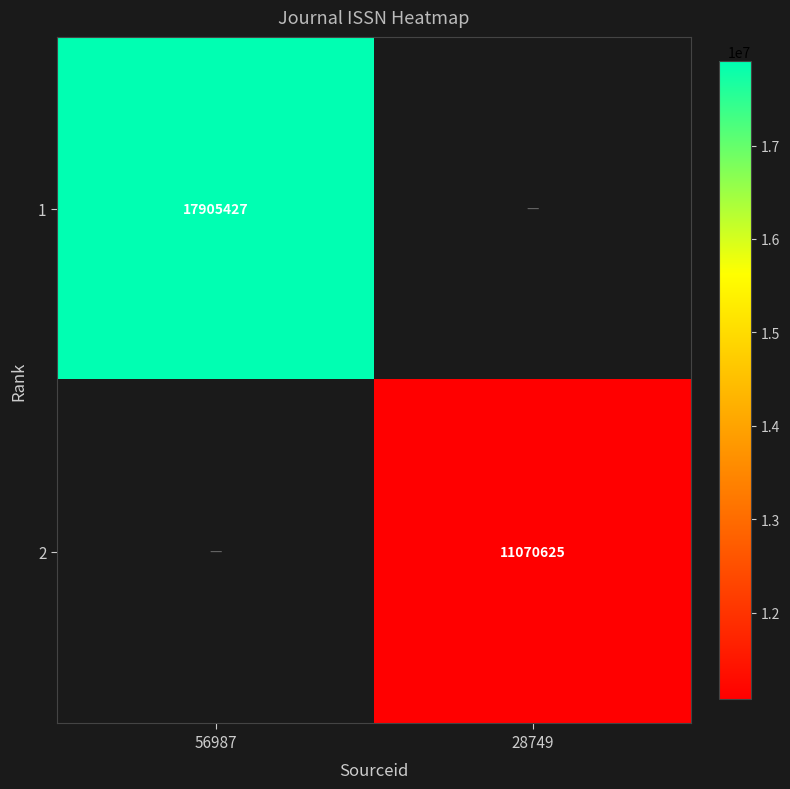

The 1 series shows 17905427 at 56987. True or false?

True